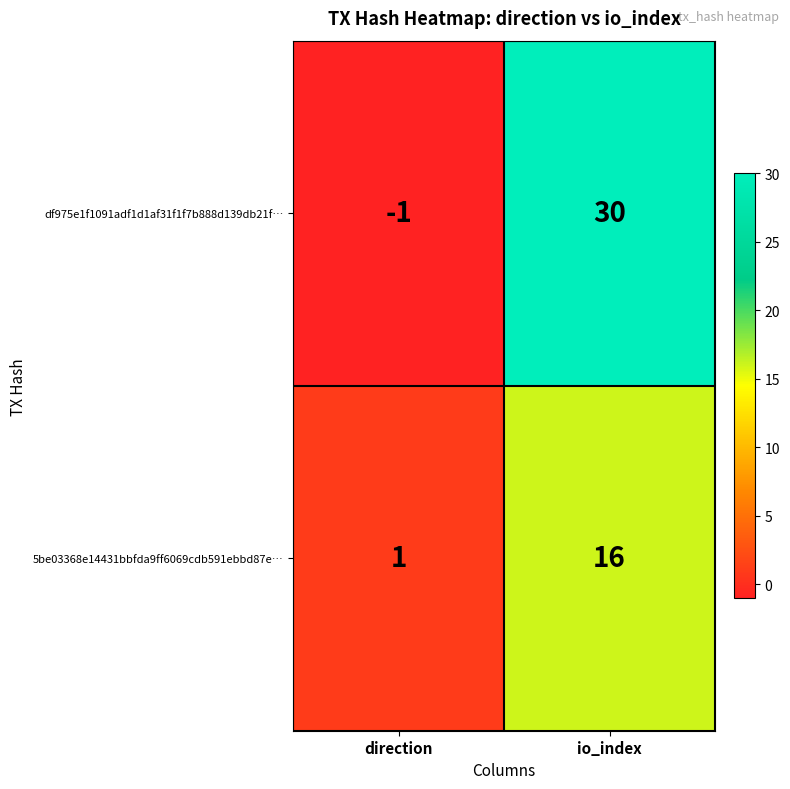

Which category has the highest value in the 5be03368e14431bbfda9ff6069cdb591ebbd87e… series?

io_index